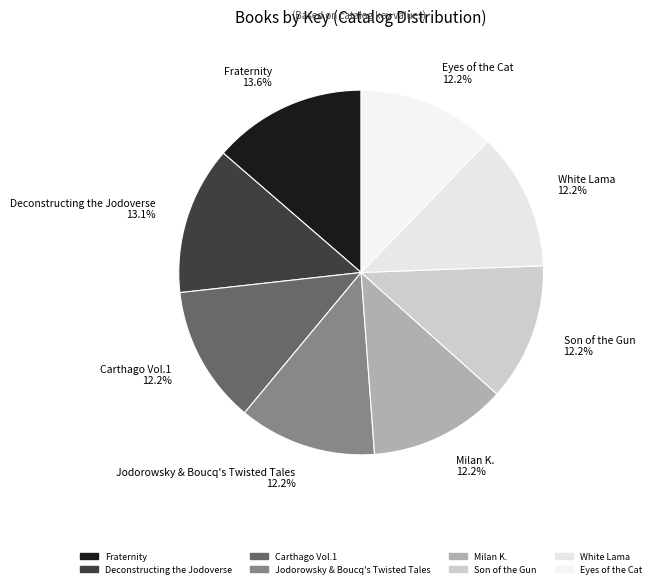

Between Jodorowsky & Boucq's Twisted Tales and Fraternity, which is larger?

Fraternity